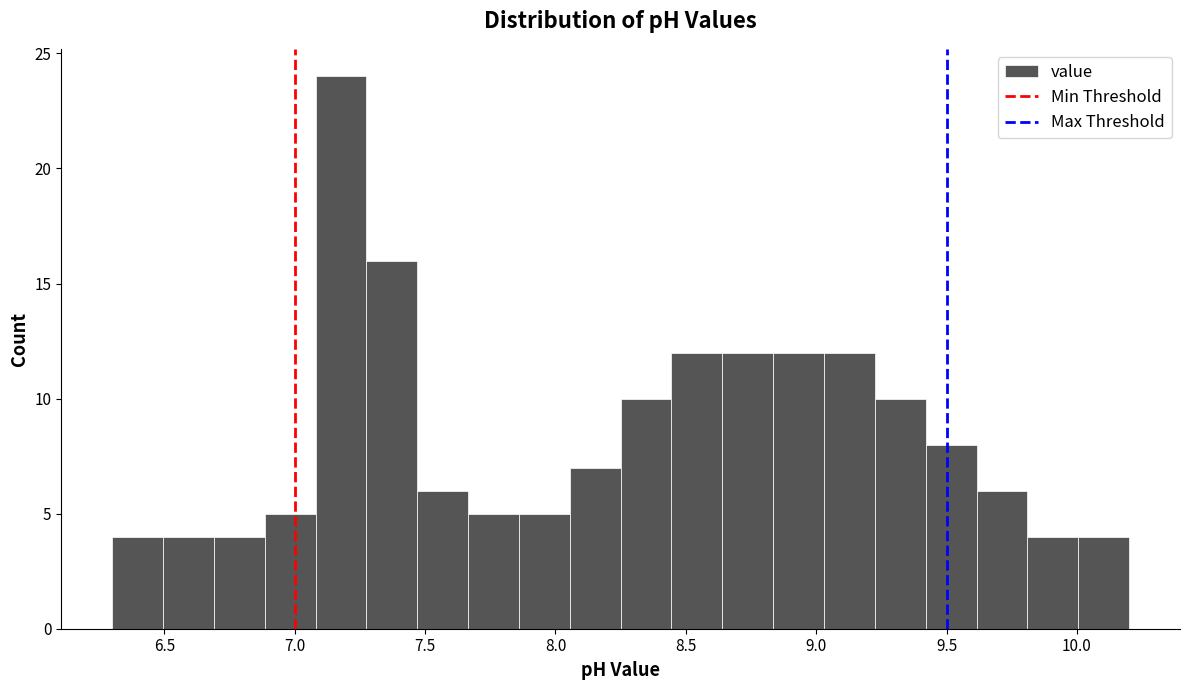

Around what value on the x-axis is the tallest bar? Give the approximate position of its centre, as read against the axis.

7.20